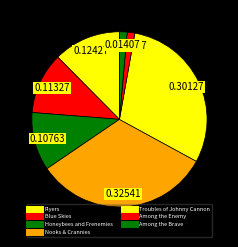

What portion of the pie excludes Troubles of Johnny Cannon?

69.9%